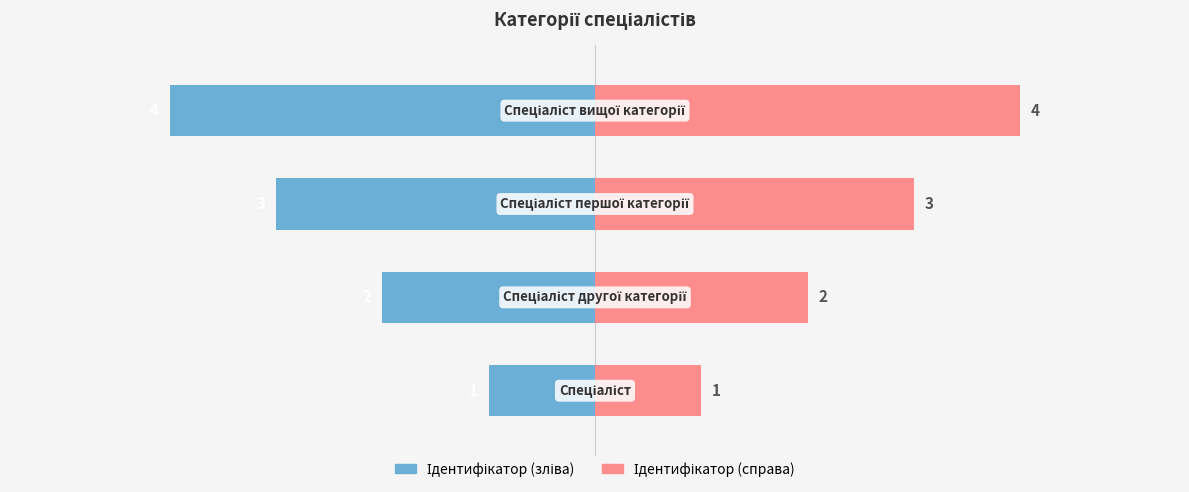

Rank the categories by Ідентифікатор (право) value from lowest to highest.

0, 1, 2, 3